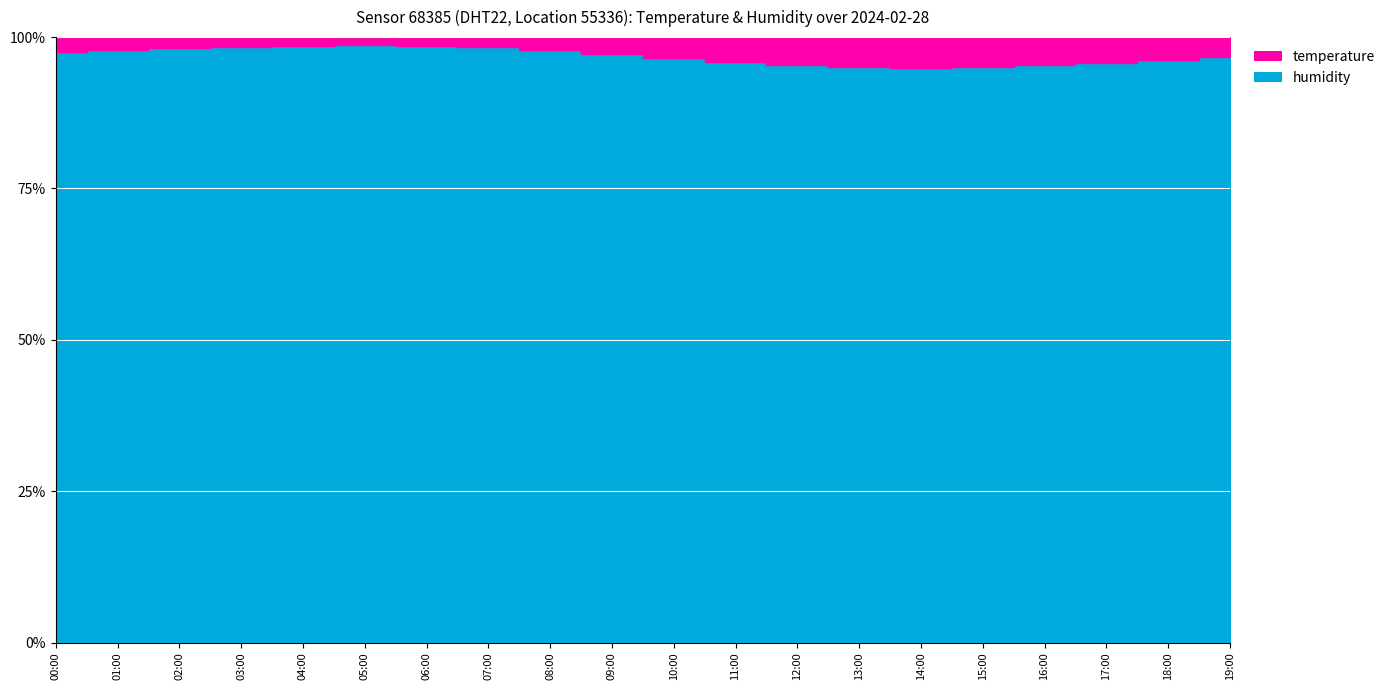

At which category is the sum across all series the highest?

05:00